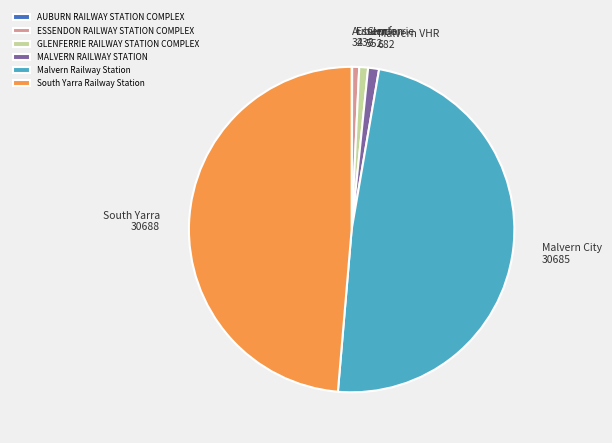

The GLENFERRIE RAILWAY STATION COMPLEX slice represents 11% of the pie. True or false?

False